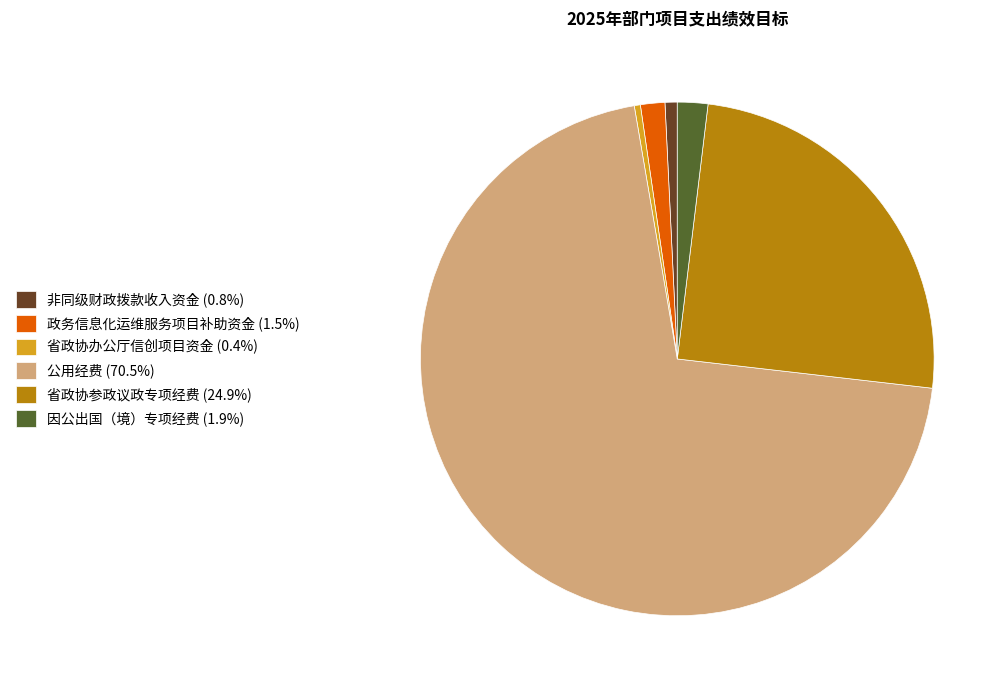

Is 政务信息化运维服务项目补助资金 (1.5%) the majority of the pie?

No